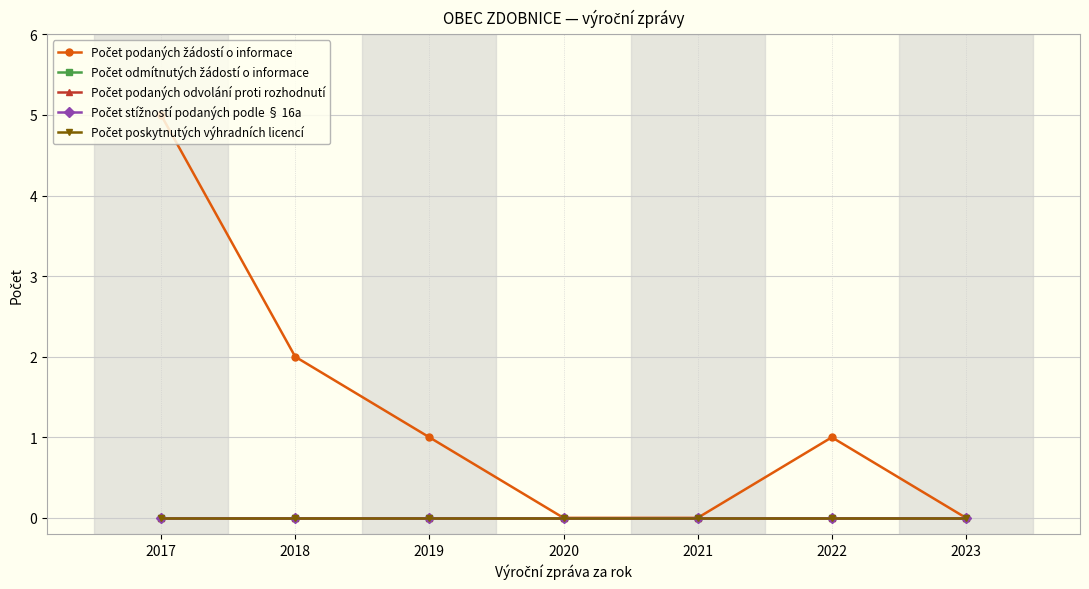

True or false: Počet podaných odvolání proti rozhodnutí and Počet odmítnutých žádostí o informace intersect in this chart.

False